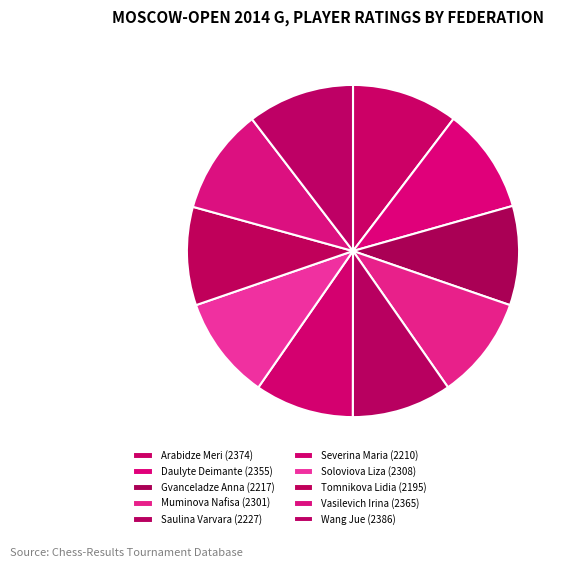

How many segments does this pie chart have?

10